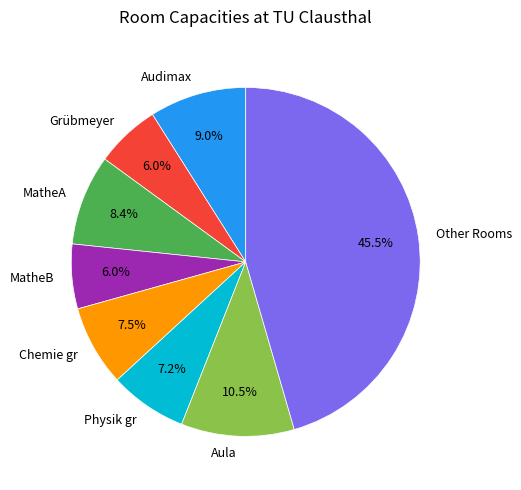

Count the number of slices in the pie.

8